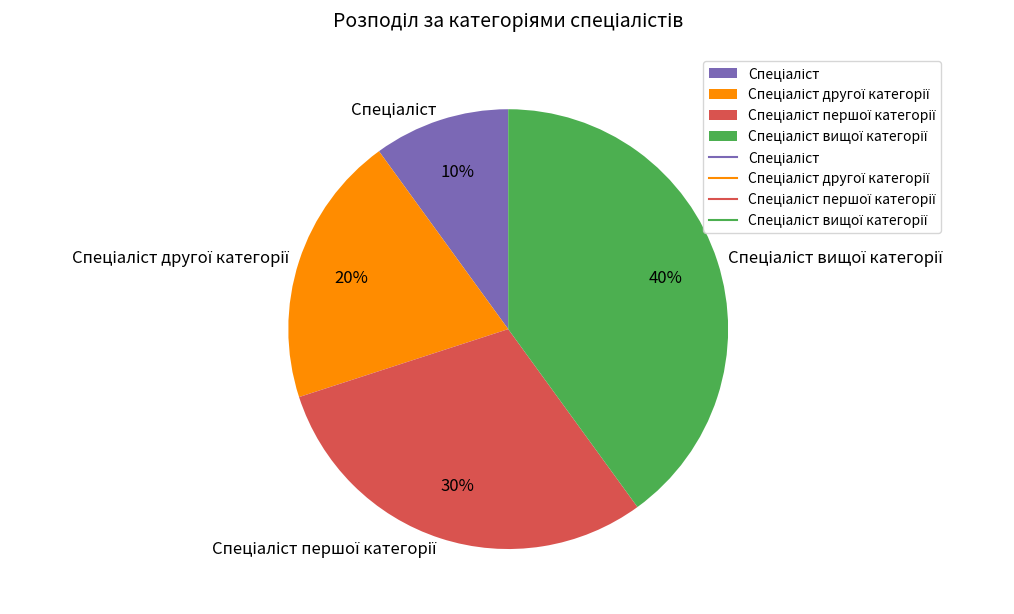

Is there a majority slice in this chart?

No